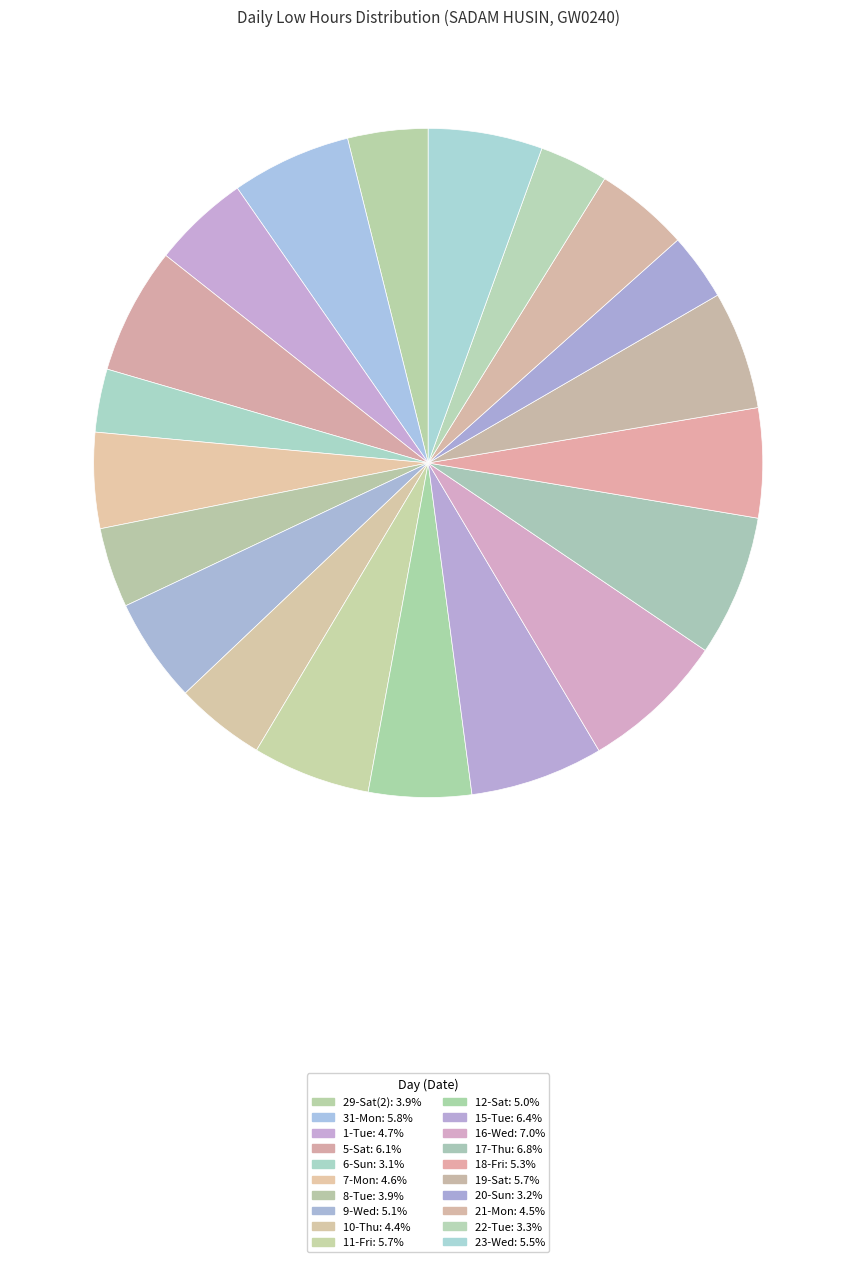

What percentage do 29-Sat(2) and 19-Sat together represent?

9.6%